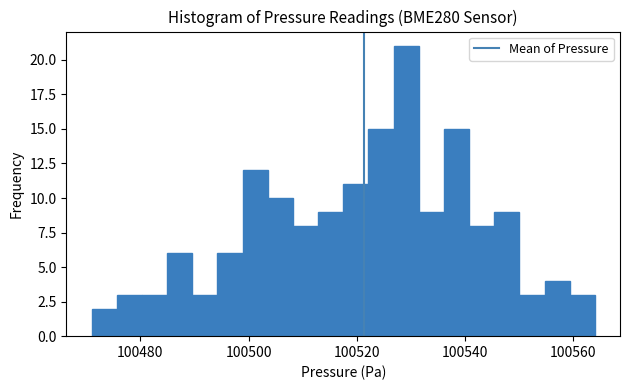

Around what value on the x-axis is the tallest bar? Give the approximate position of its centre, as read against the axis.

100530